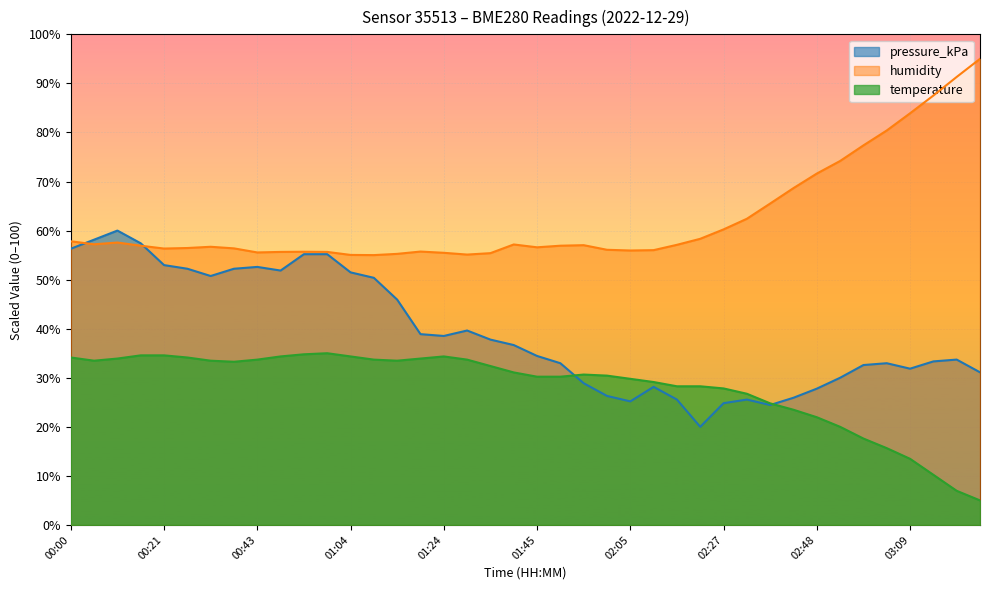

How many data points in temperature are less than 31?

20